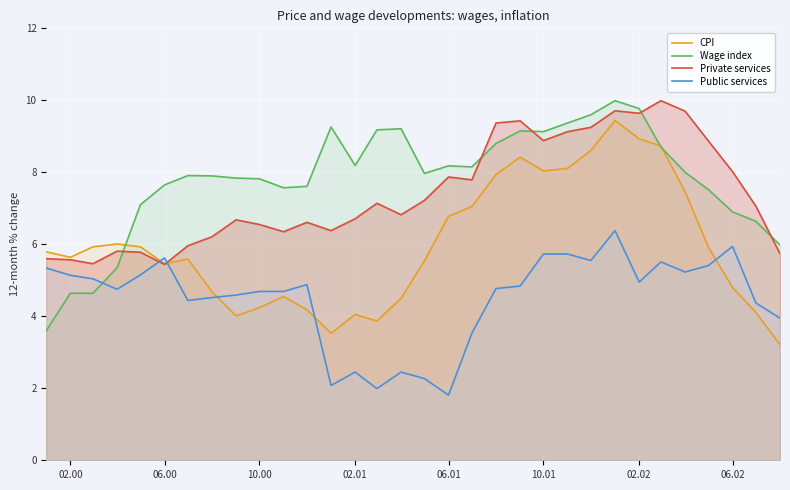

What is the maximum value shown in the chart?

10.0